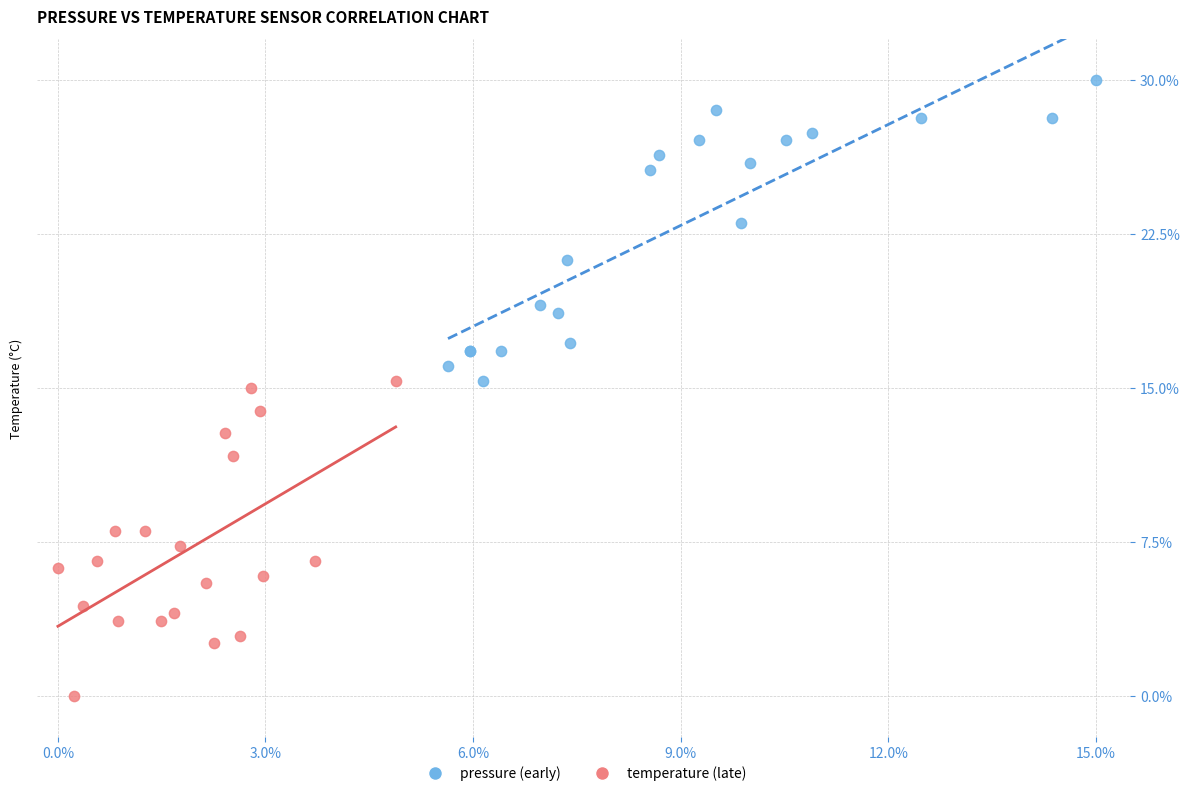

Which series contains the lowest Y value?

temperature (late)